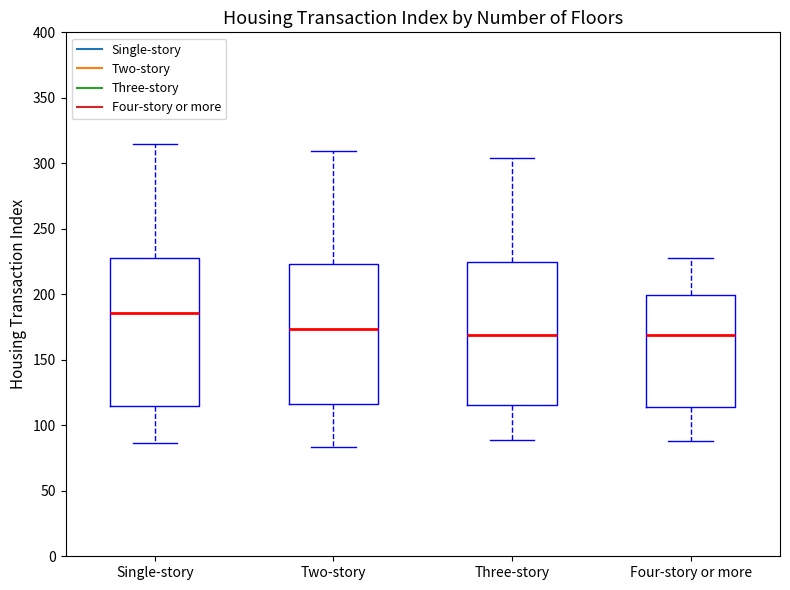

Which box has the highest median line?

Single-story